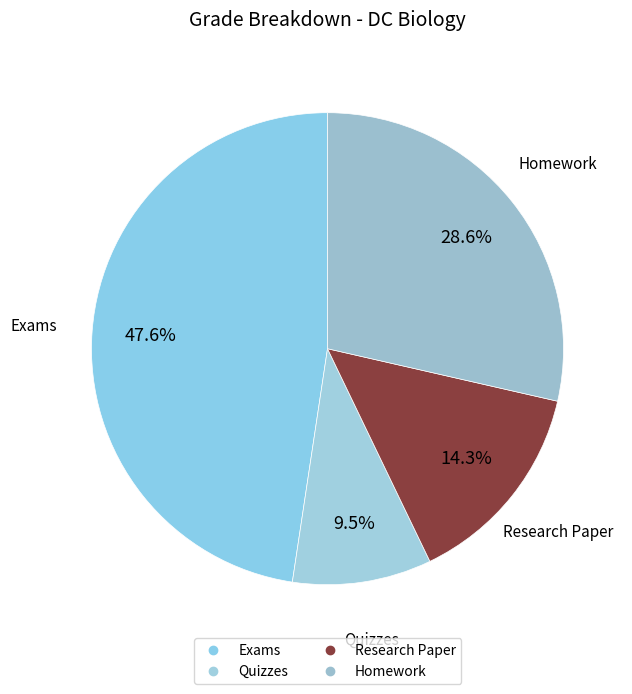

Which slice is the largest?

Exams